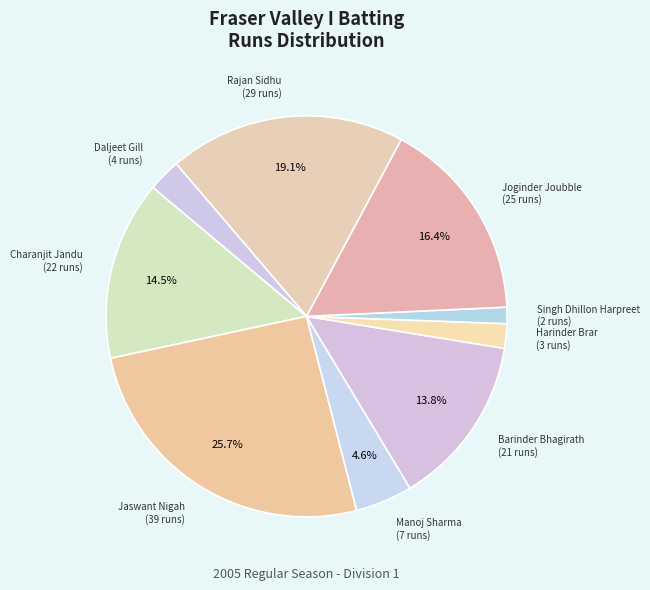

How many slices are in this pie chart?

9